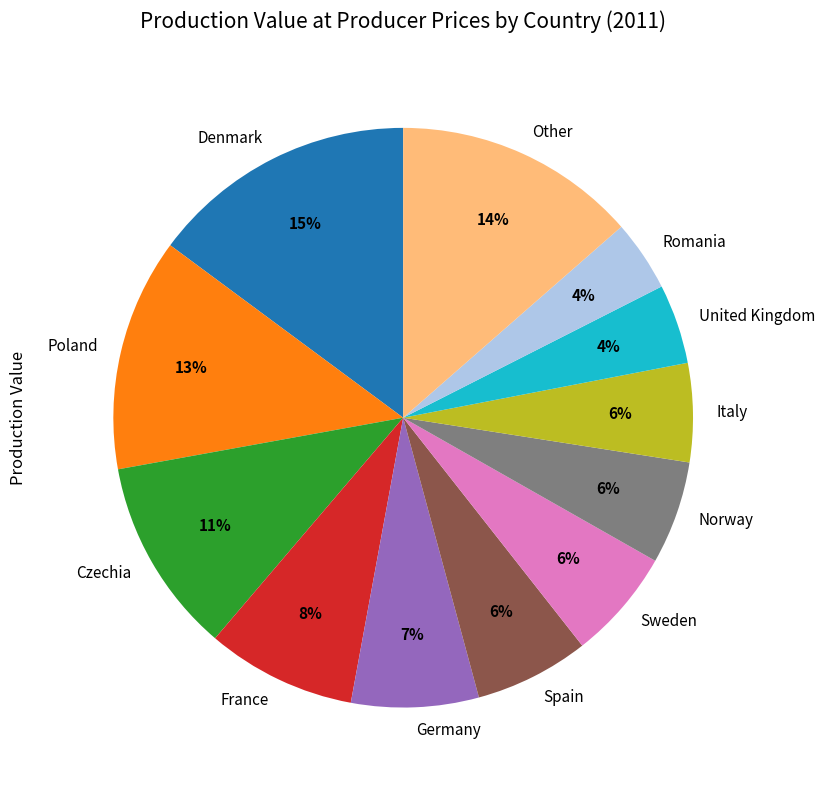

The Germany slice represents 17% of the pie. True or false?

False